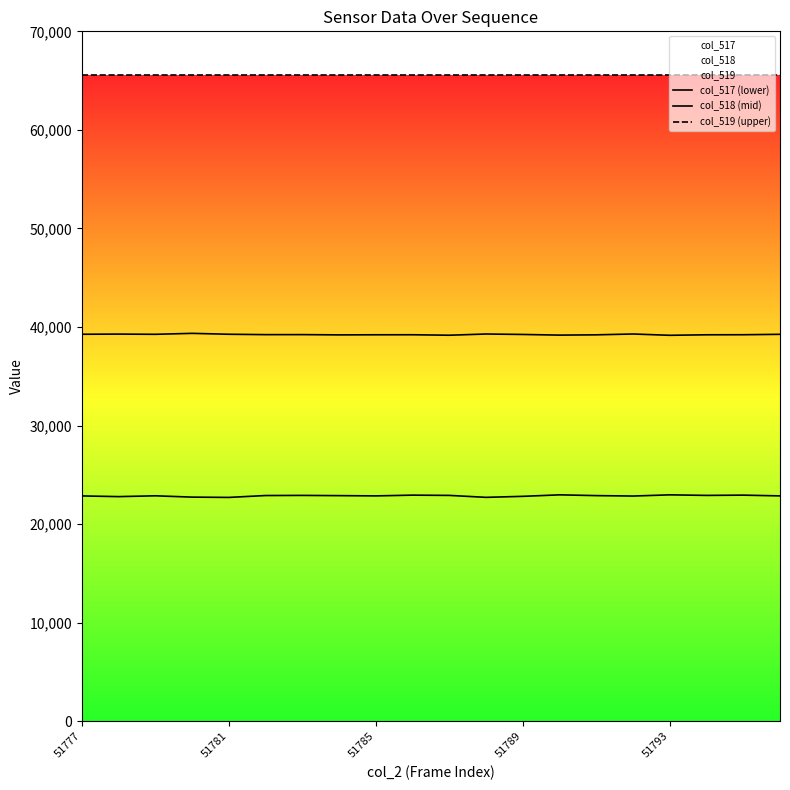

What is the greatest value displayed?

65535